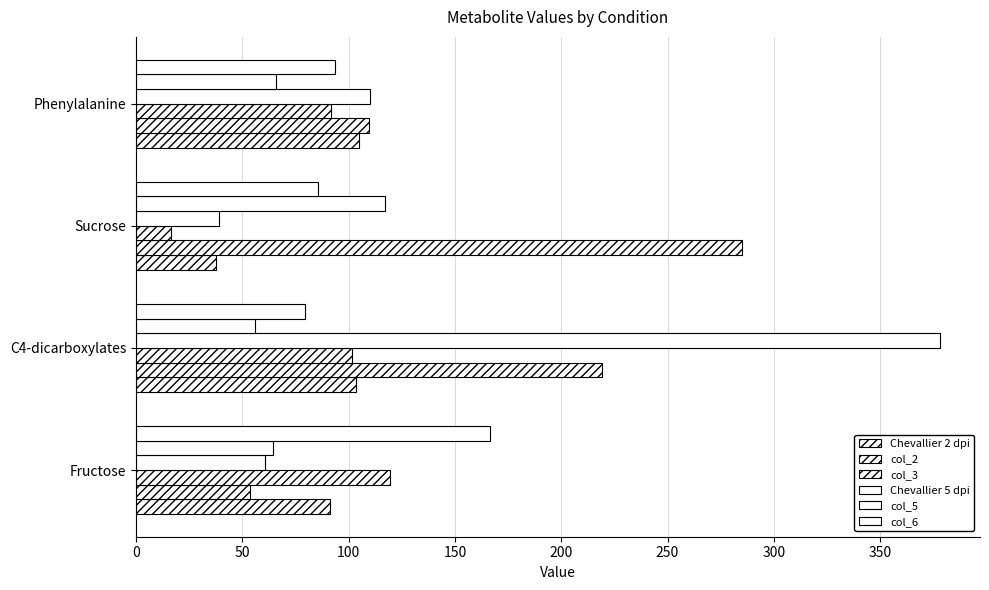

How many values in the col_6 series are below 93?

2